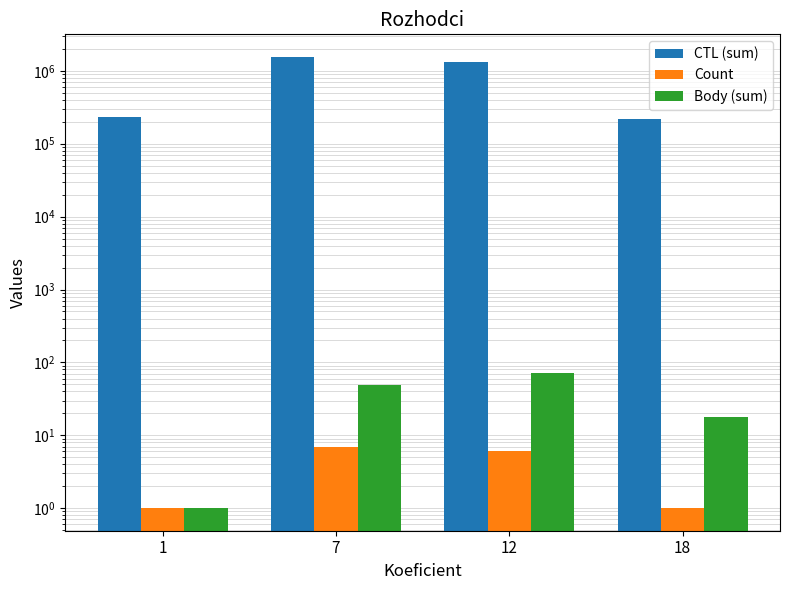

What is the sum of the Body (sum) values at 12 and 7?

121